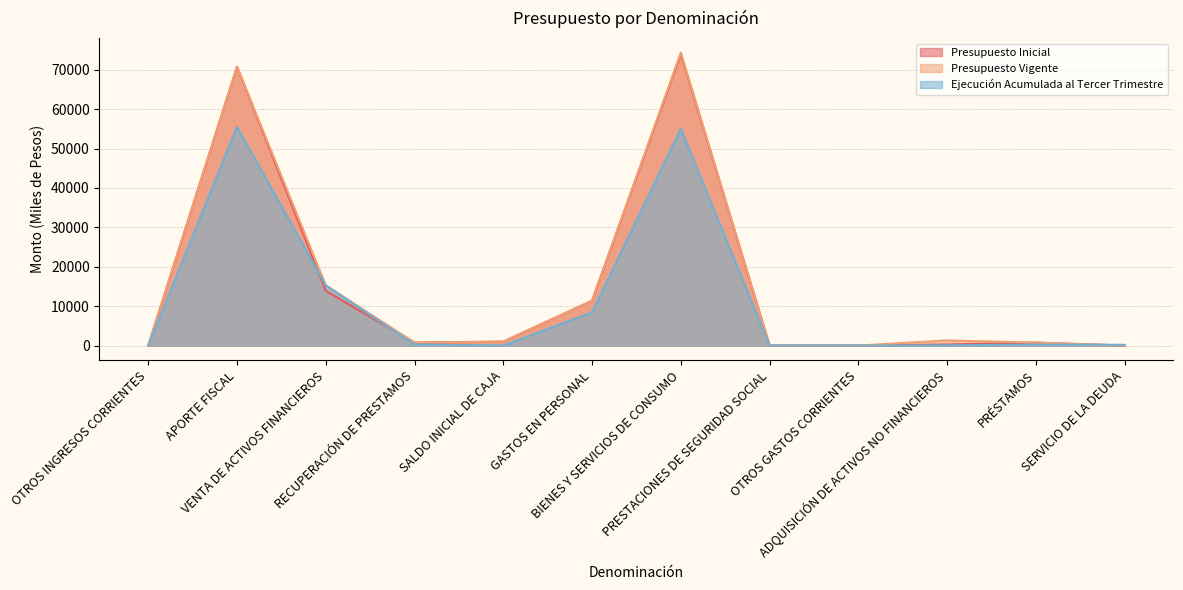

Reading right to left, transcribe all the data shown in this chart.

Presupuesto Inicial: SERVICIO DE LA DEUDA=0	PRÉSTAMOS=750	ADQUISICIÓN DE ACTIVOS NO FINANCIEROS=277	OTROS GASTOS CORRIENTES=0	PRESTACIONES DE SEGURIDAD SOCIAL=16	BIENES Y SERVICIOS DE CONSUMO=73964	GASTOS EN PERSONAL=11373	SALDO INICIAL DE CAJA=1000	RECUPERACIÓN DE PRESTAMOS=750	VENTA DE ACTIVOS FINANCIEROS=13870	APORTE FISCAL=70760	OTROS INGRESOS CORRIENTES=0
Presupuesto Vigente: SERVICIO DE LA DEUDA=0	PRÉSTAMOS=750	ADQUISICIÓN DE ACTIVOS NO FINANCIEROS=1315	OTROS GASTOS CORRIENTES=0	PRESTACIONES DE SEGURIDAD SOCIAL=16	BIENES Y SERVICIOS DE CONSUMO=74325	GASTOS EN PERSONAL=11373	SALDO INICIAL DE CAJA=1000	RECUPERACIÓN DE PRESTAMOS=750	VENTA DE ACTIVOS FINANCIEROS=15269	APORTE FISCAL=70760	OTROS INGRESOS CORRIENTES=0
Ejecución Acumulada al Tercer Trimestre: SERVICIO DE LA DEUDA=192	PRÉSTAMOS=254	ADQUISICIÓN DE ACTIVOS NO FINANCIEROS=56	OTROS GASTOS CORRIENTES=0	PRESTACIONES DE SEGURIDAD SOCIAL=0	BIENES Y SERVICIOS DE CONSUMO=54998	GASTOS EN PERSONAL=8431	SALDO INICIAL DE CAJA=0	RECUPERACIÓN DE PRESTAMOS=287	VENTA DE ACTIVOS FINANCIEROS=15269	APORTE FISCAL=55477	OTROS INGRESOS CORRIENTES=0